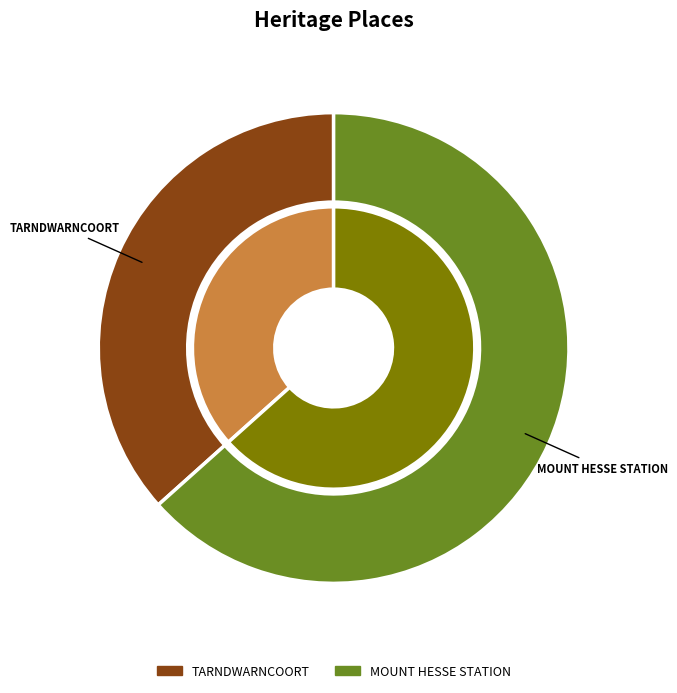

What portion of the pie excludes TARNDWARNCOORT?

63.4%